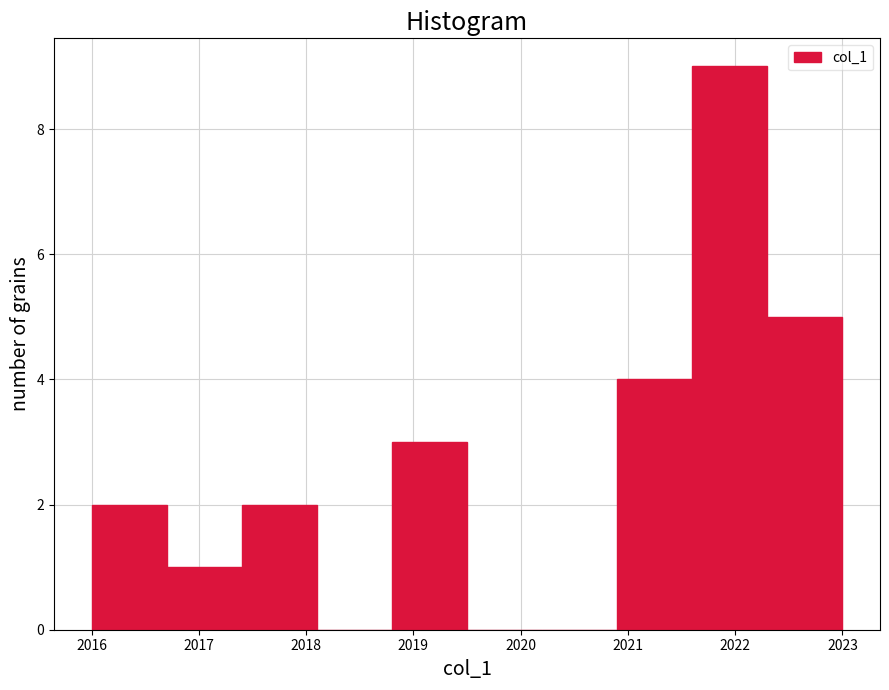

Reading left to right, list every bar in this chart as the range it spans on the x-axis followed by its height. The values are not printed on the chart, so give them approximately, as read against the axis.

2016.0 to 2016.7: 2
2016.7 to 2017.4: 1
2017.4 to 2018.1: 2
2018.1 to 2018.8: 0
2018.8 to 2019.5: 3
2019.5 to 2020.2: 0
2020.2 to 2020.9: 0
2020.9 to 2021.6: 4
2021.6 to 2022.3: 9
2022.3 to 2023.0: 5